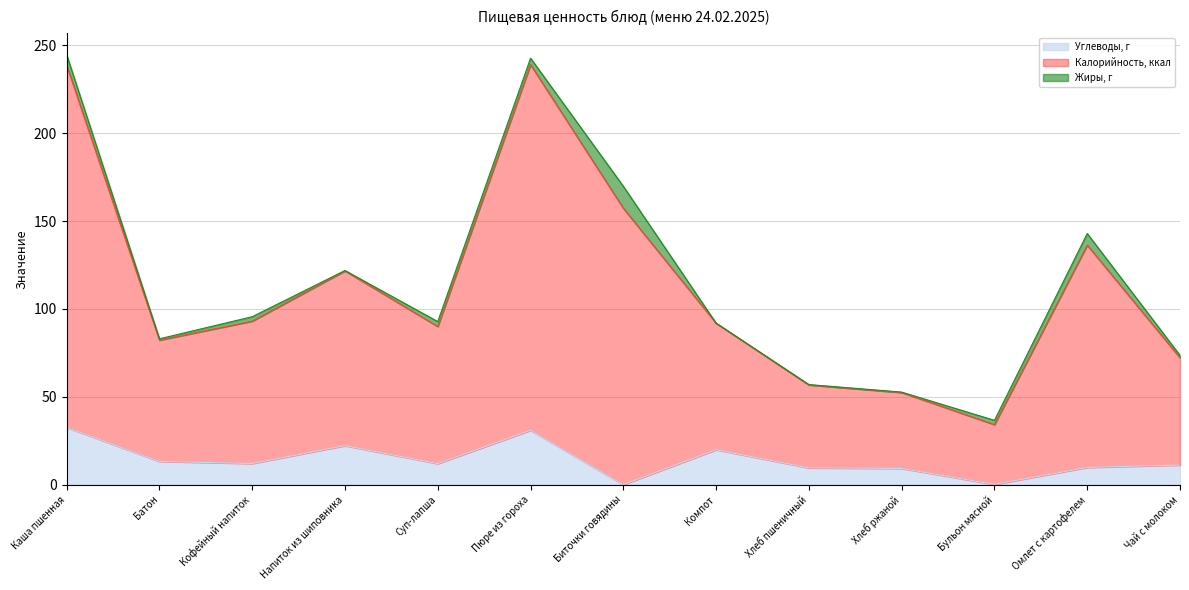

How many values in the Углеводы, г series are below 12?

6